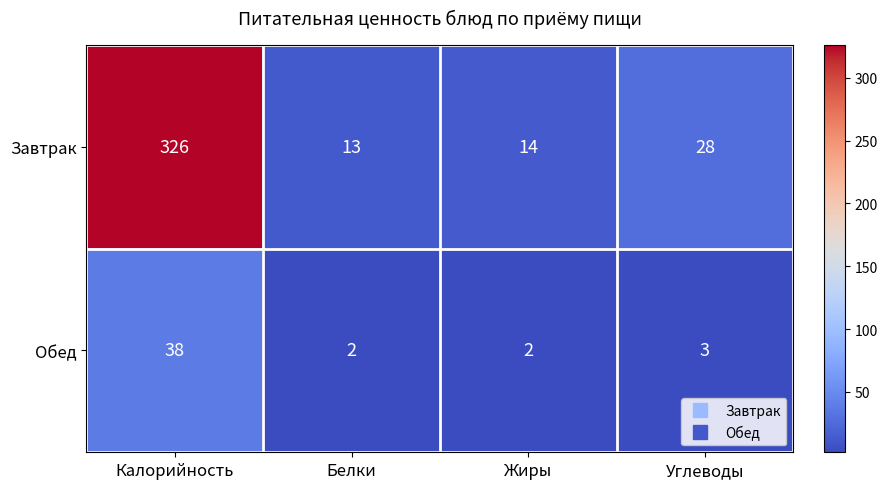

At which category is the sum across all series the highest?

Калорийность